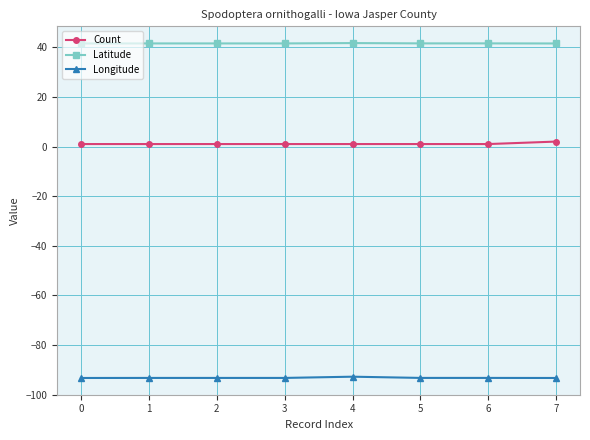

Is this an area chart (filled region under the line)?

No